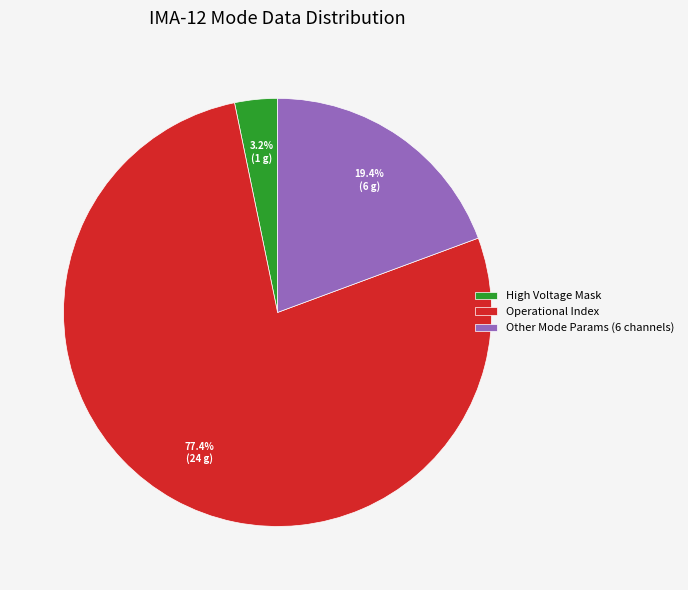

Between High Voltage Mask and Other Mode Params (6 channels), which is larger?

Other Mode Params (6 channels)